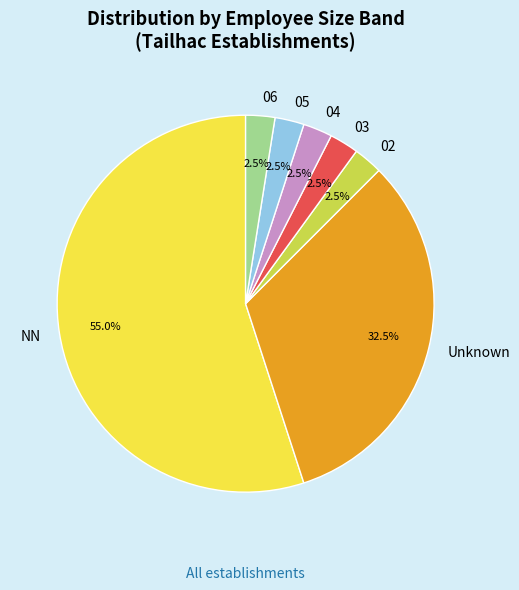

Combined, do 06 and 03 account for over 50%?

No